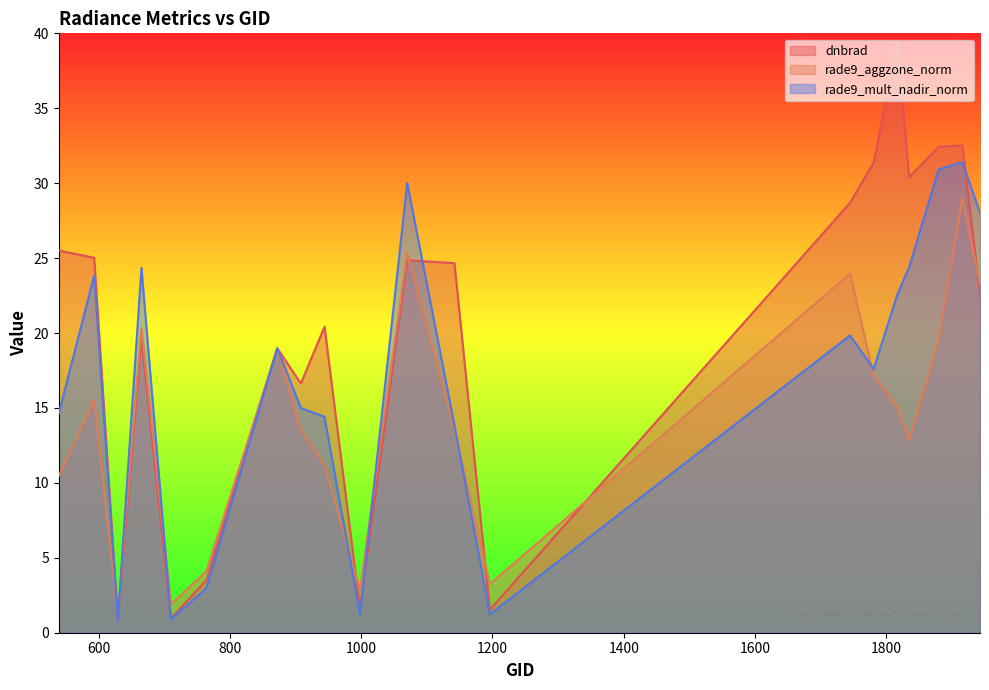

True or false: rade9_mult_nadir_norm and dnbrad cross at least once.

True